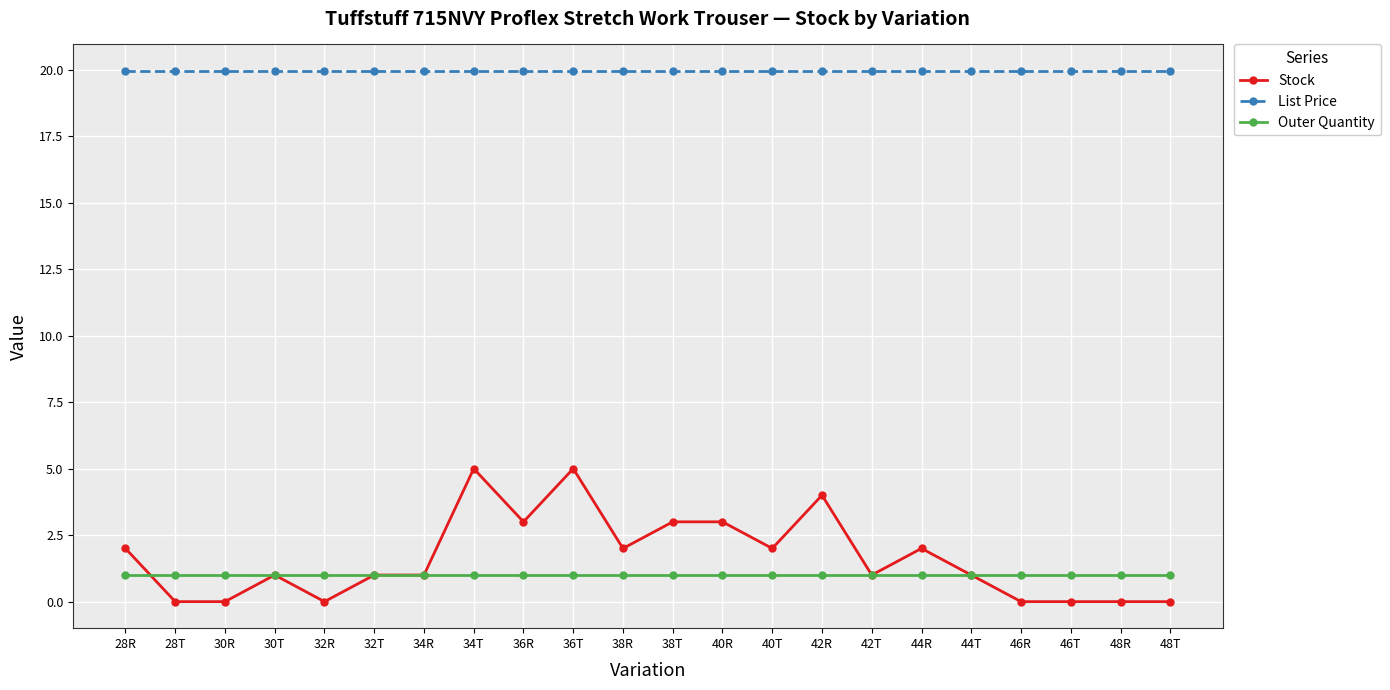

True or false: Stock has a value of 1.3 at 28R.

False